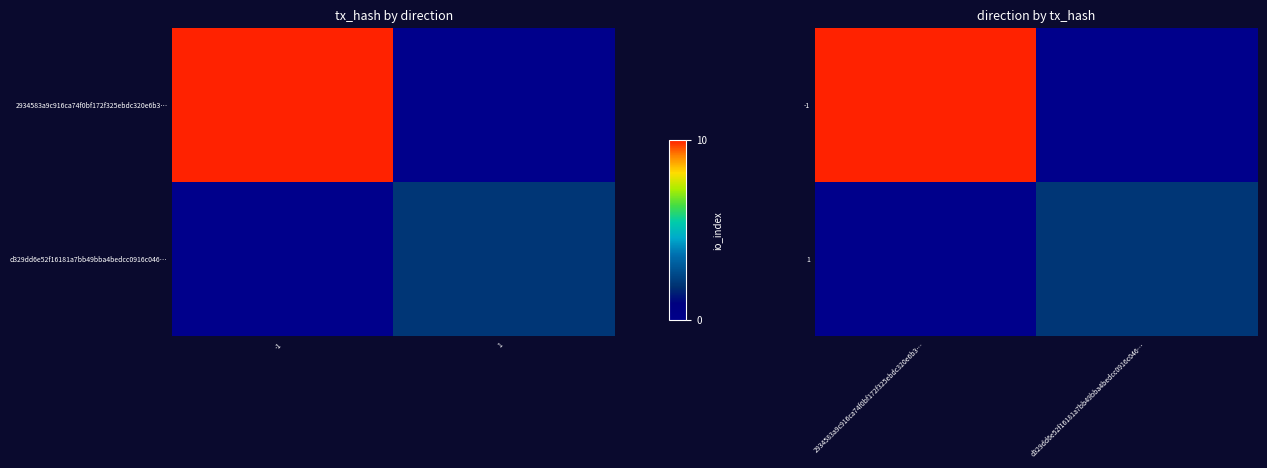

How many series are shown in this chart?

2